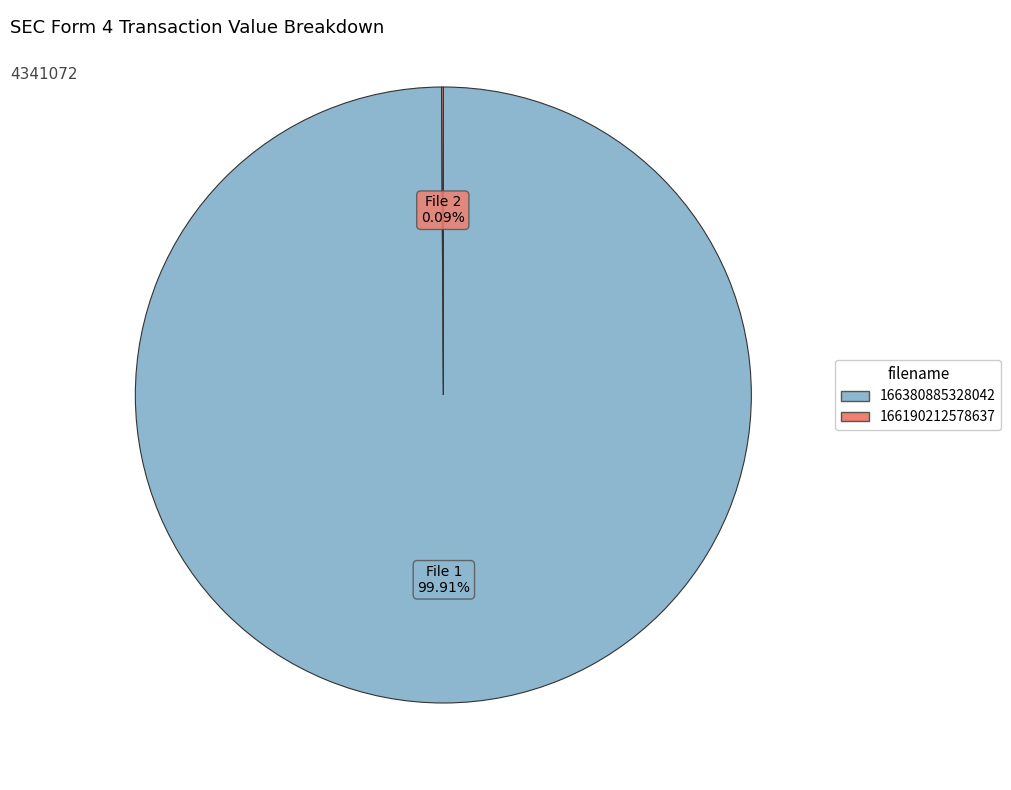

Does any single category account for the majority?

Yes